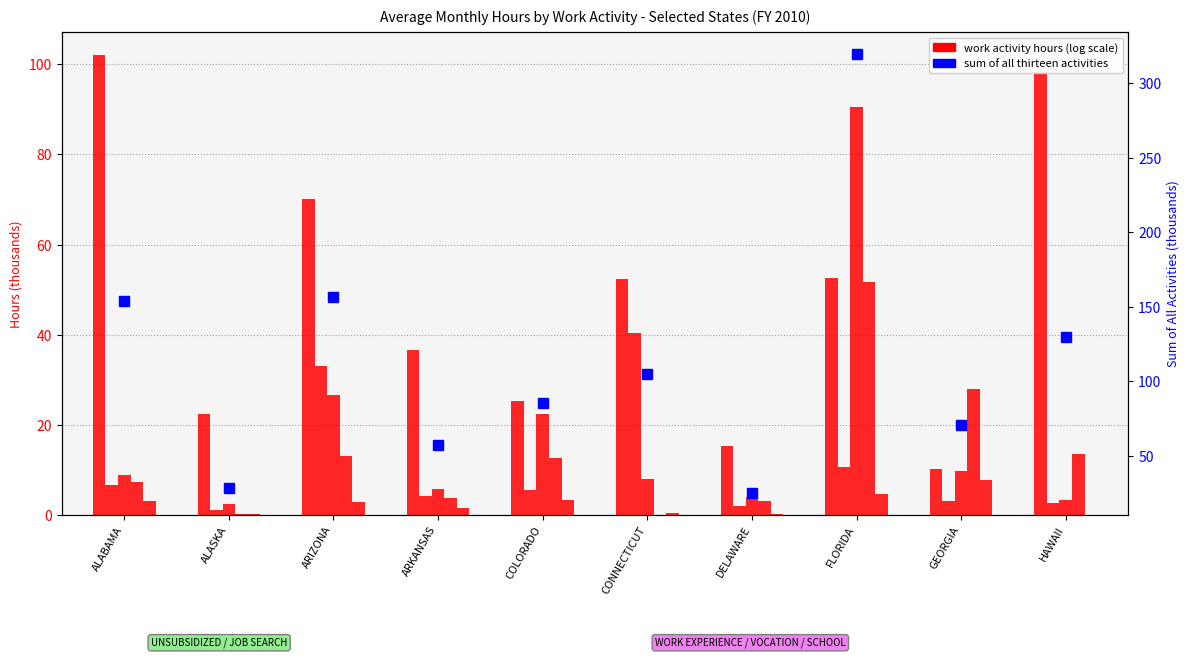

List the series in order of their peak value, highest first.

SUM OF ALL THIRTEEN ACTIVITIES, UNSUBSIDIZED EMPLOYMENT, VOCATIONAL EDUCATION, WORK EXPERIENCE, JOB SEARCH, SATISFACTORY SCHOOL ATTENDANCE